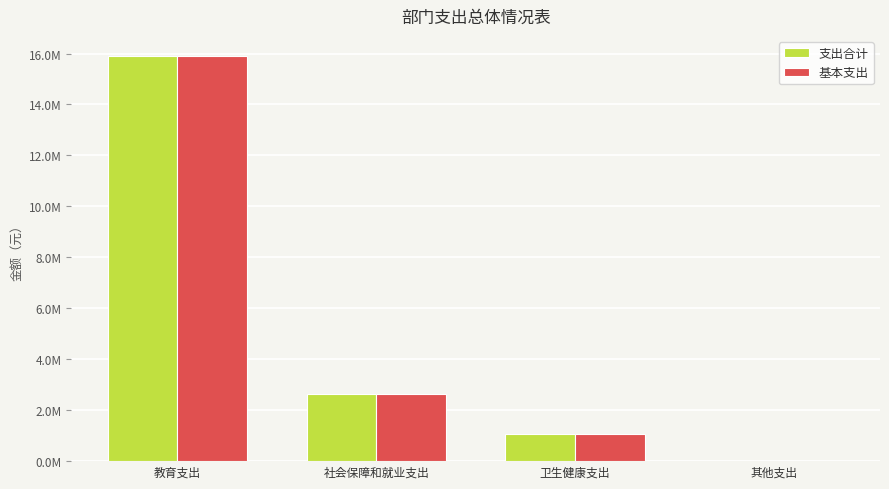

What are all the series names shown in the legend?

支出合计, 基本支出